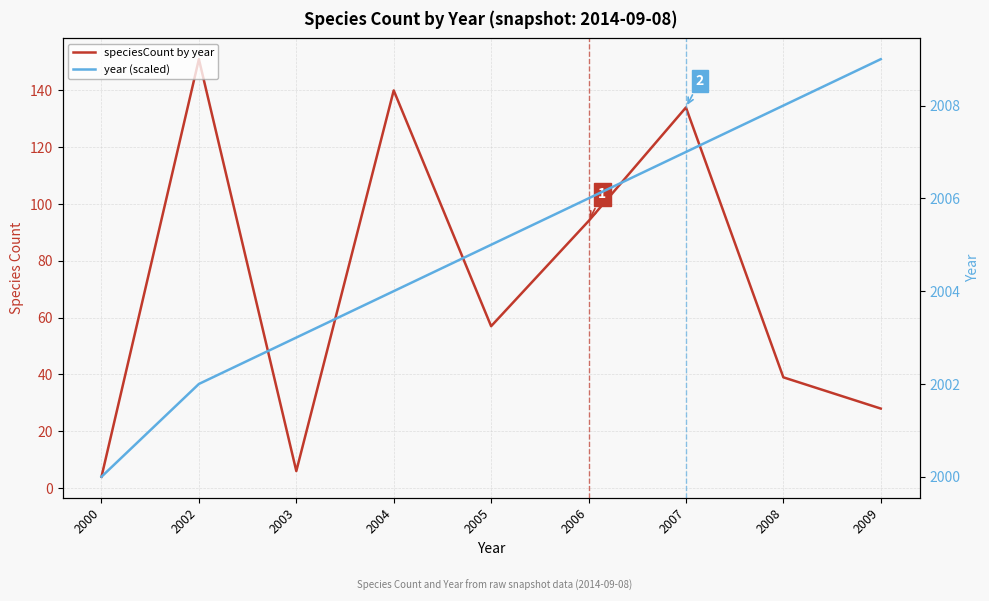

What is the maximum value for speciesCount by year?

151